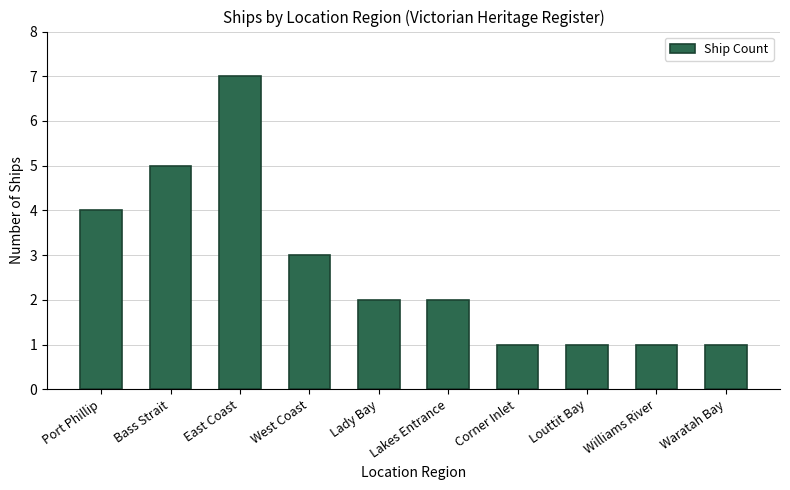

How many series are shown in this chart?

1